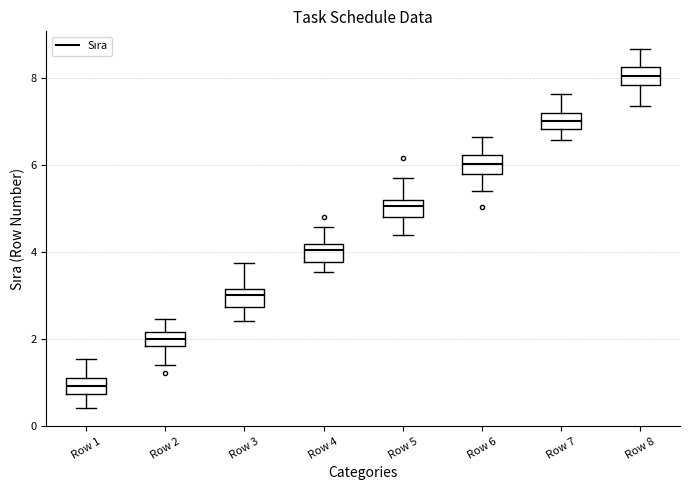

Reading left to right, transcribe this box plot: for each box, give where its median line is, the range the box spans, and where its two whiskers end, as read against the y-axis. The values are not printed on the chart, so give them approximately, as read against the axis.

Row 1: median 1.0, box 0.8 to 1.2, whiskers 0.4 to 1.6
Row 2: median 2.0, box 1.8 to 2.2, whiskers 1.4 to 2.4
Row 3: median 3.0, box 2.8 to 3.2, whiskers 2.4 to 3.8
Row 4: median 4.0, box 3.8 to 4.2, whiskers 3.6 to 4.6
Row 5: median 5.0, box 4.8 to 5.2, whiskers 4.4 to 5.6
Row 6: median 6.0, box 5.8 to 6.2, whiskers 5.4 to 6.6
Row 7: median 7.0, box 6.8 to 7.2, whiskers 6.6 to 7.6
Row 8: median 8.0, box 7.8 to 8.2, whiskers 7.4 to 8.6